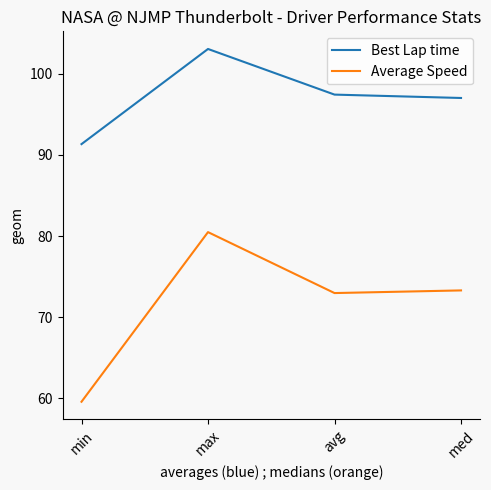

What position from the left is med?

4